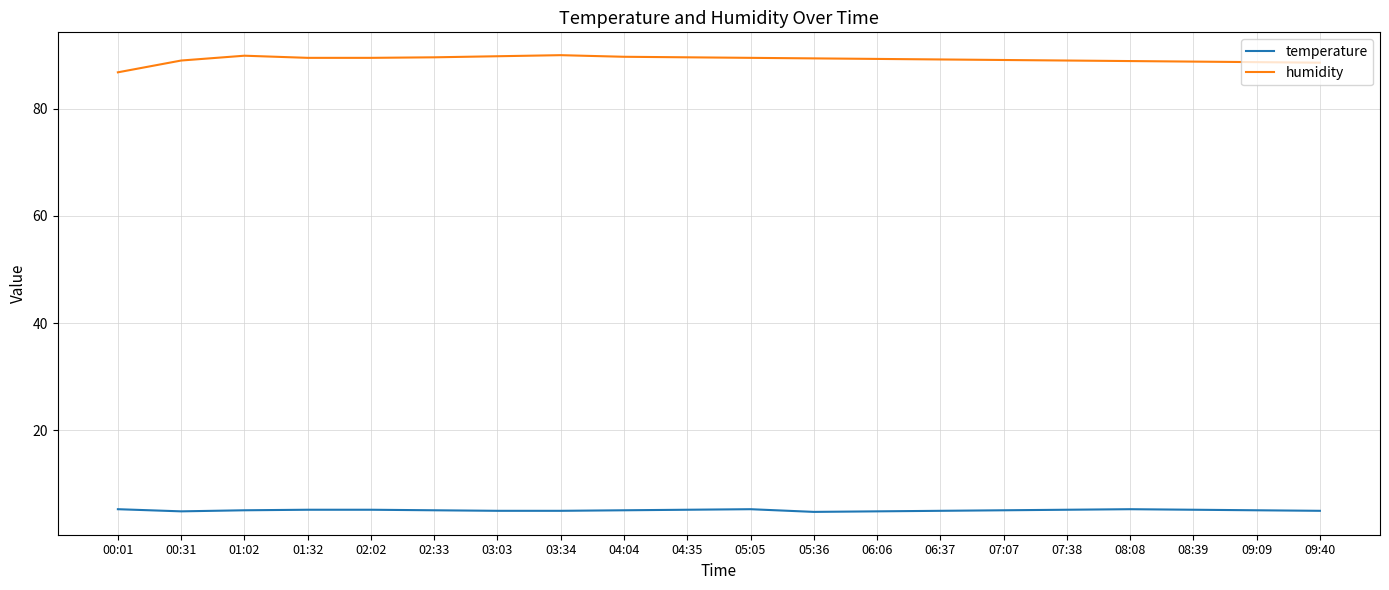

True or false: humidity and temperature intersect in this chart.

False